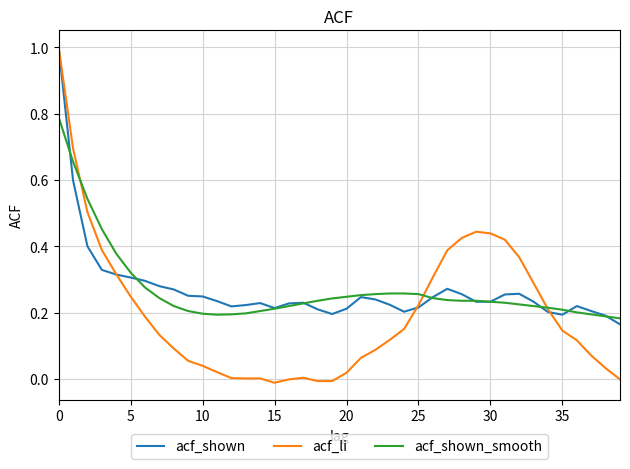

Which series has the widest spread of values?

acf_li